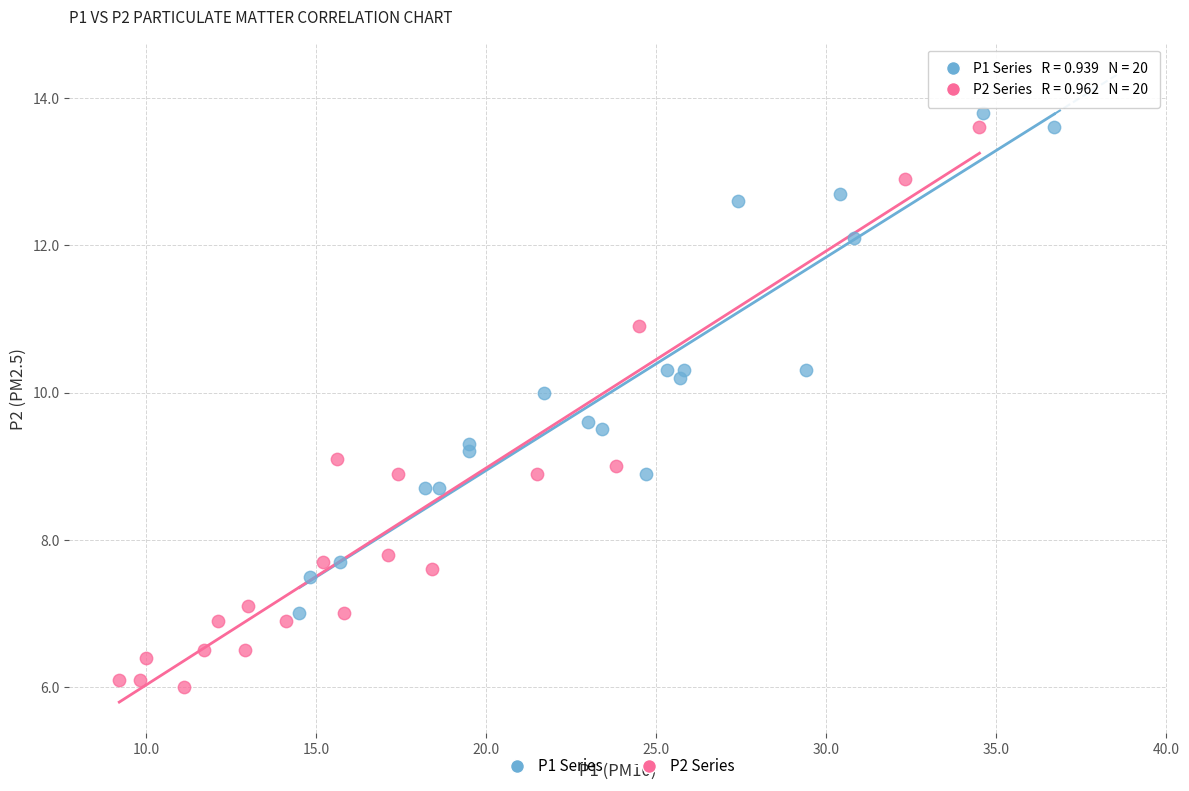

Which series reaches the minimum Y coordinate?

P2 Series